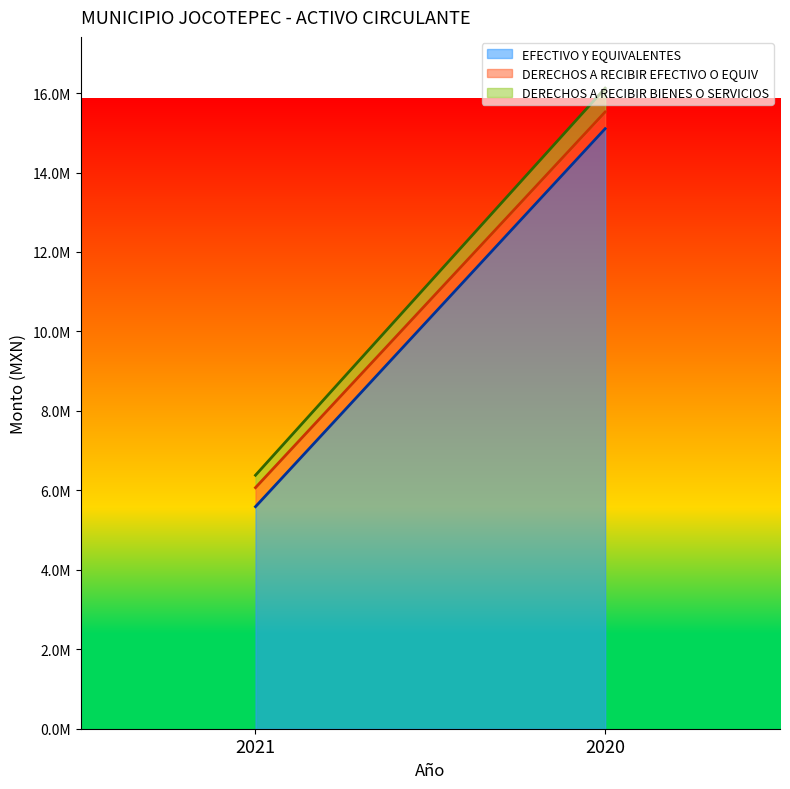

The DERECHOS A RECIBIR BIENES O SERVICIOS series shows 599543.4 at 2020. True or false?

True